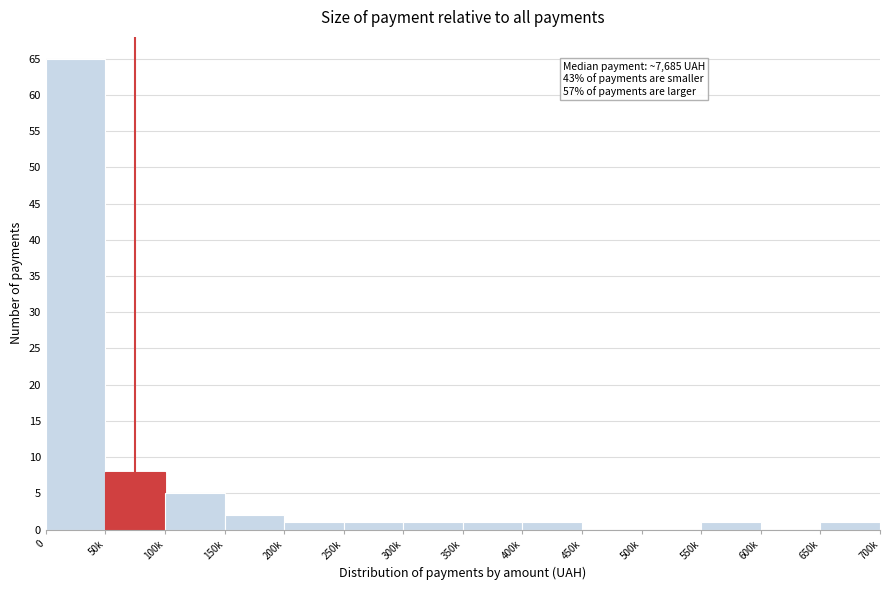

Reading left to right, transcribe all the data shown in this chart.

0=65	50k=8	100k=5	150k=2	200k=1	250k=1	300k=1	350k=1	400k=1	450k=0	500k=0	550k=1	600k=0	650k=1